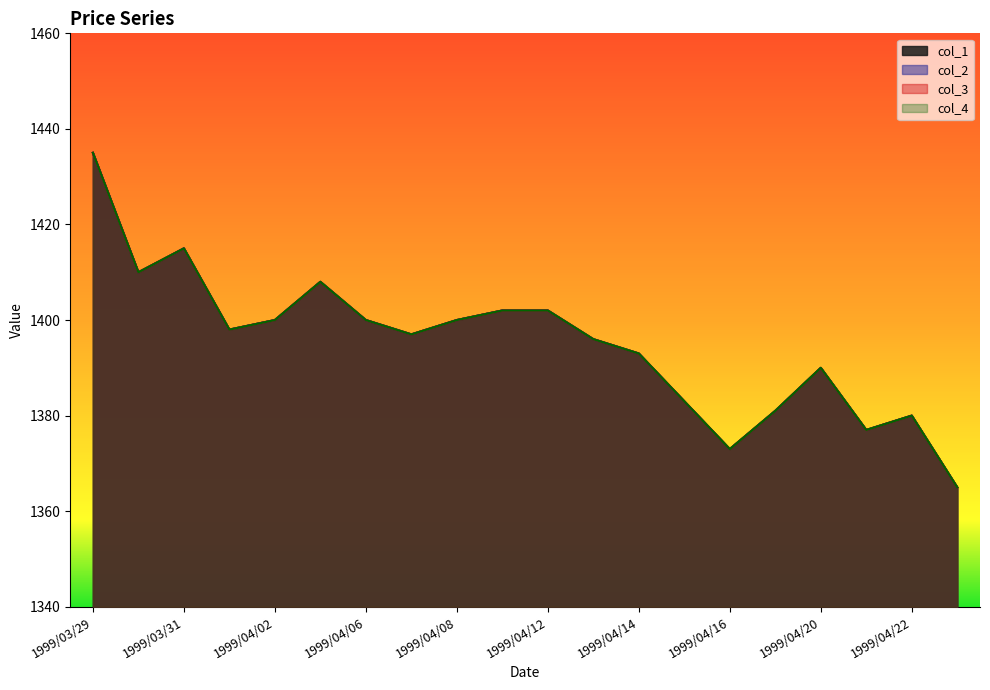

What is the minimum value shown in the chart?

1365